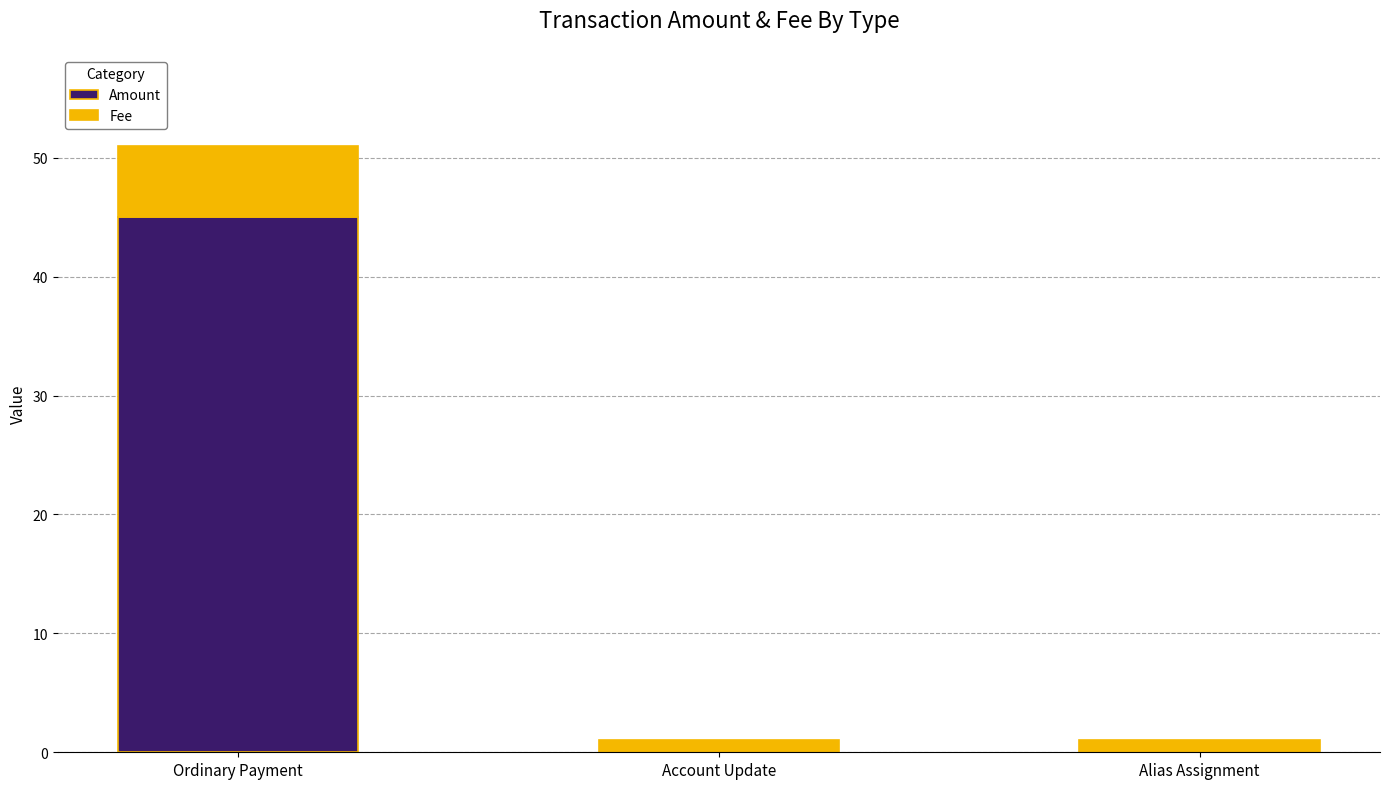

What is the sum of all Amount values?

45